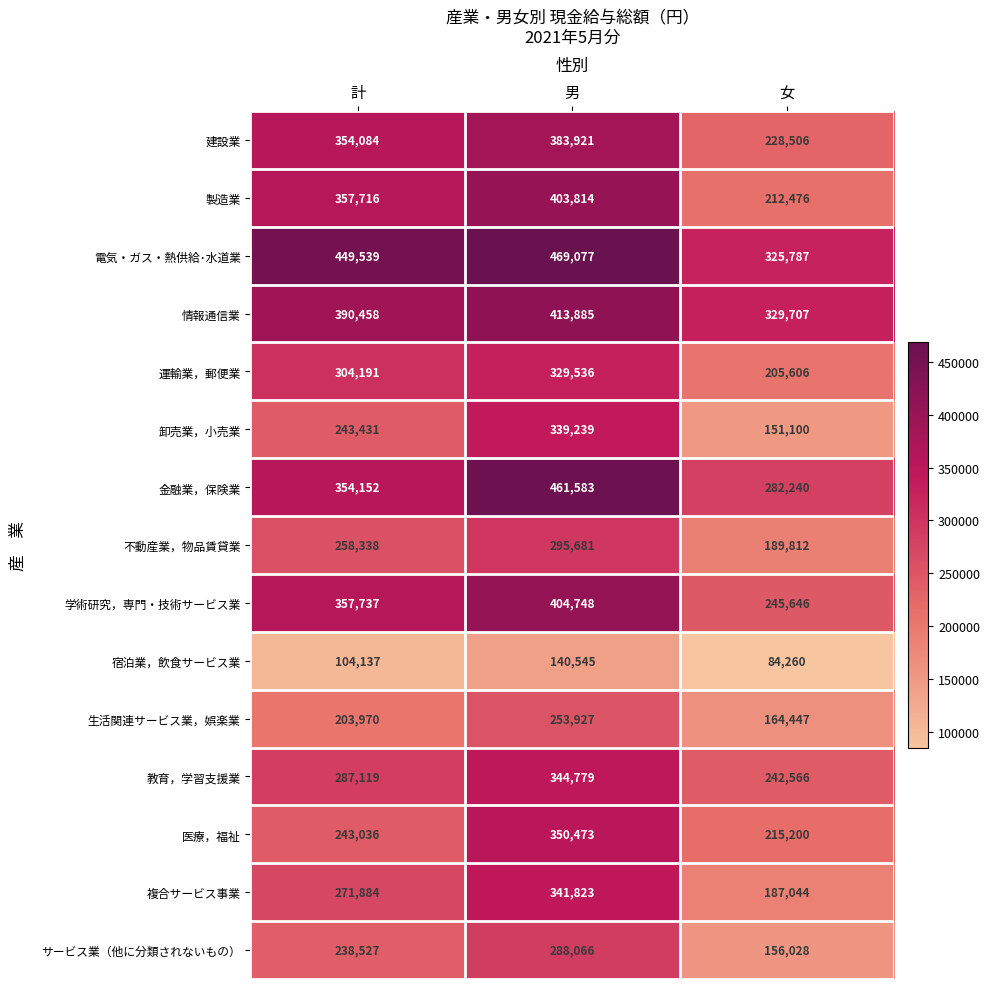

What is the total value across all series at 女?

3220425